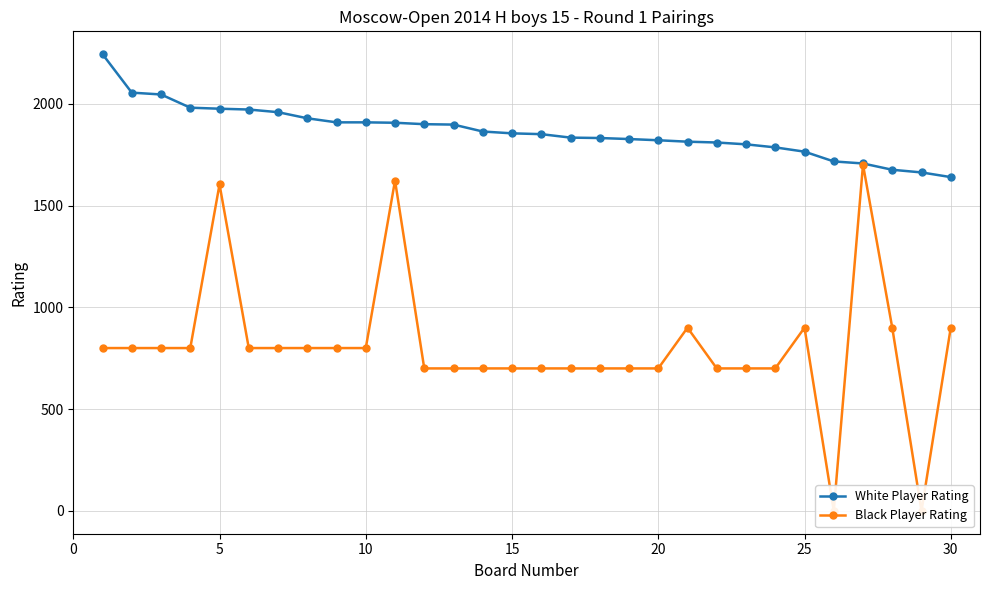

The value of White Player Rating at 30 is 1640. True or false?

True